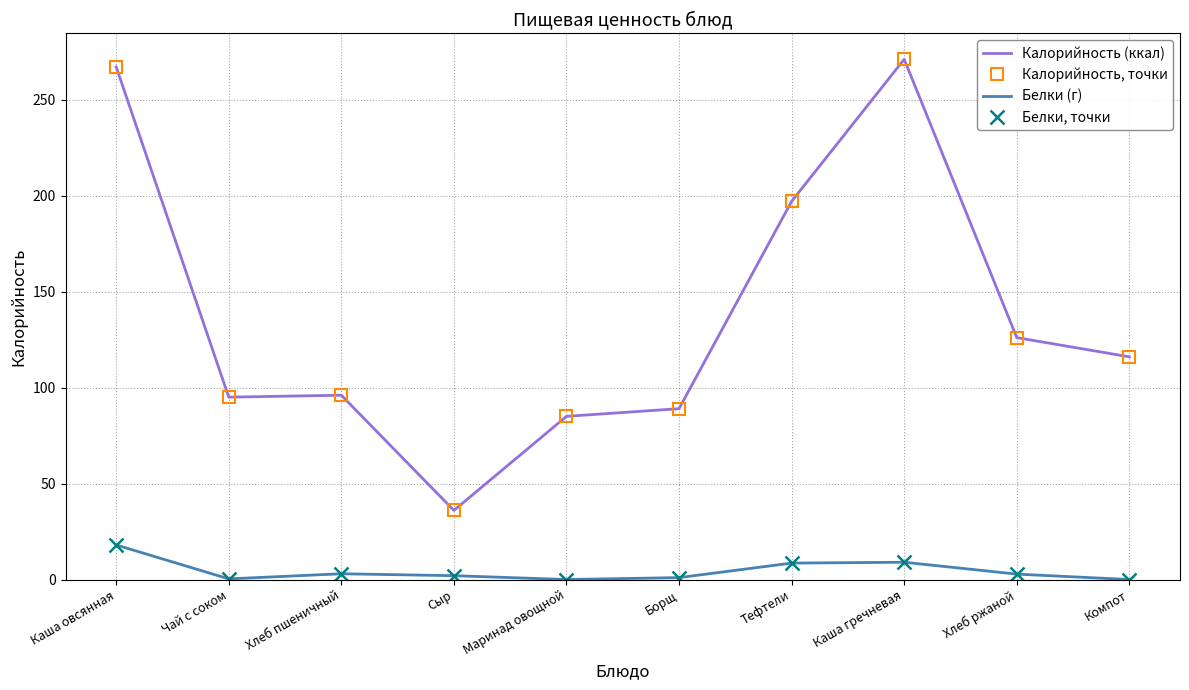

What is the difference between the Калорийность, точки values at Хлеб пшеничный and Тефтели?

101.0